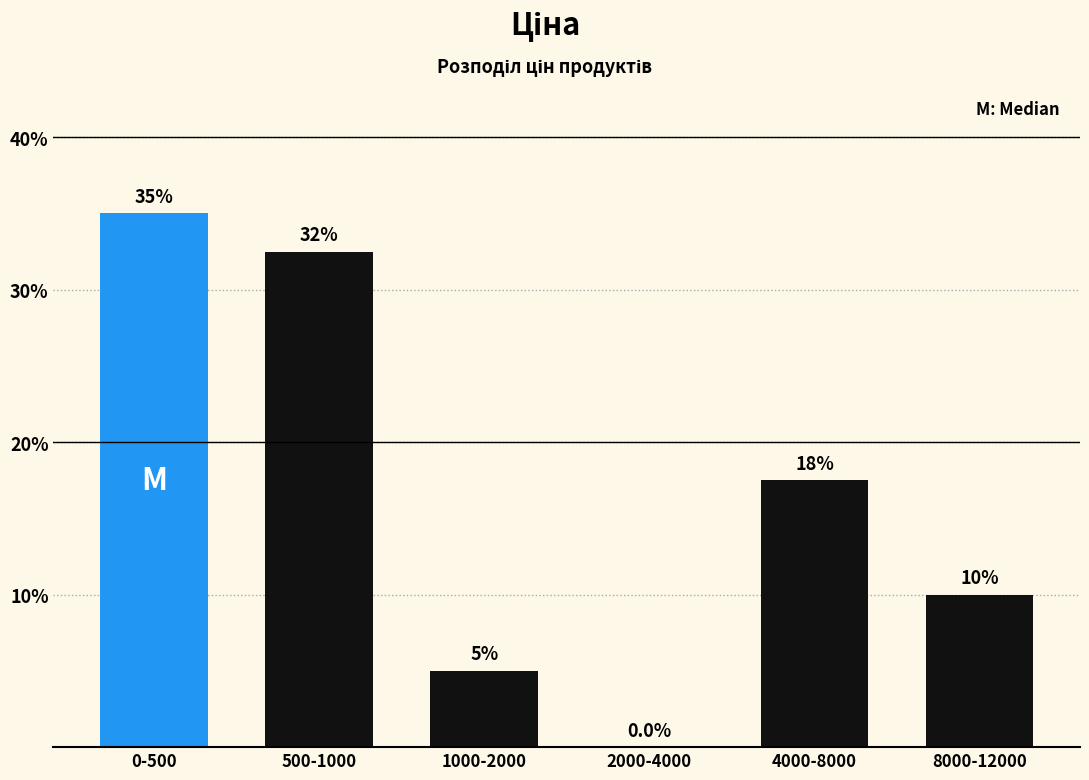

Reading left to right, list all the values displayed in this chart.

0-500=35.0	500-1000=32.5	1000-2000=5.0	2000-4000=0.0	4000-8000=17.5	8000-12000=10.0